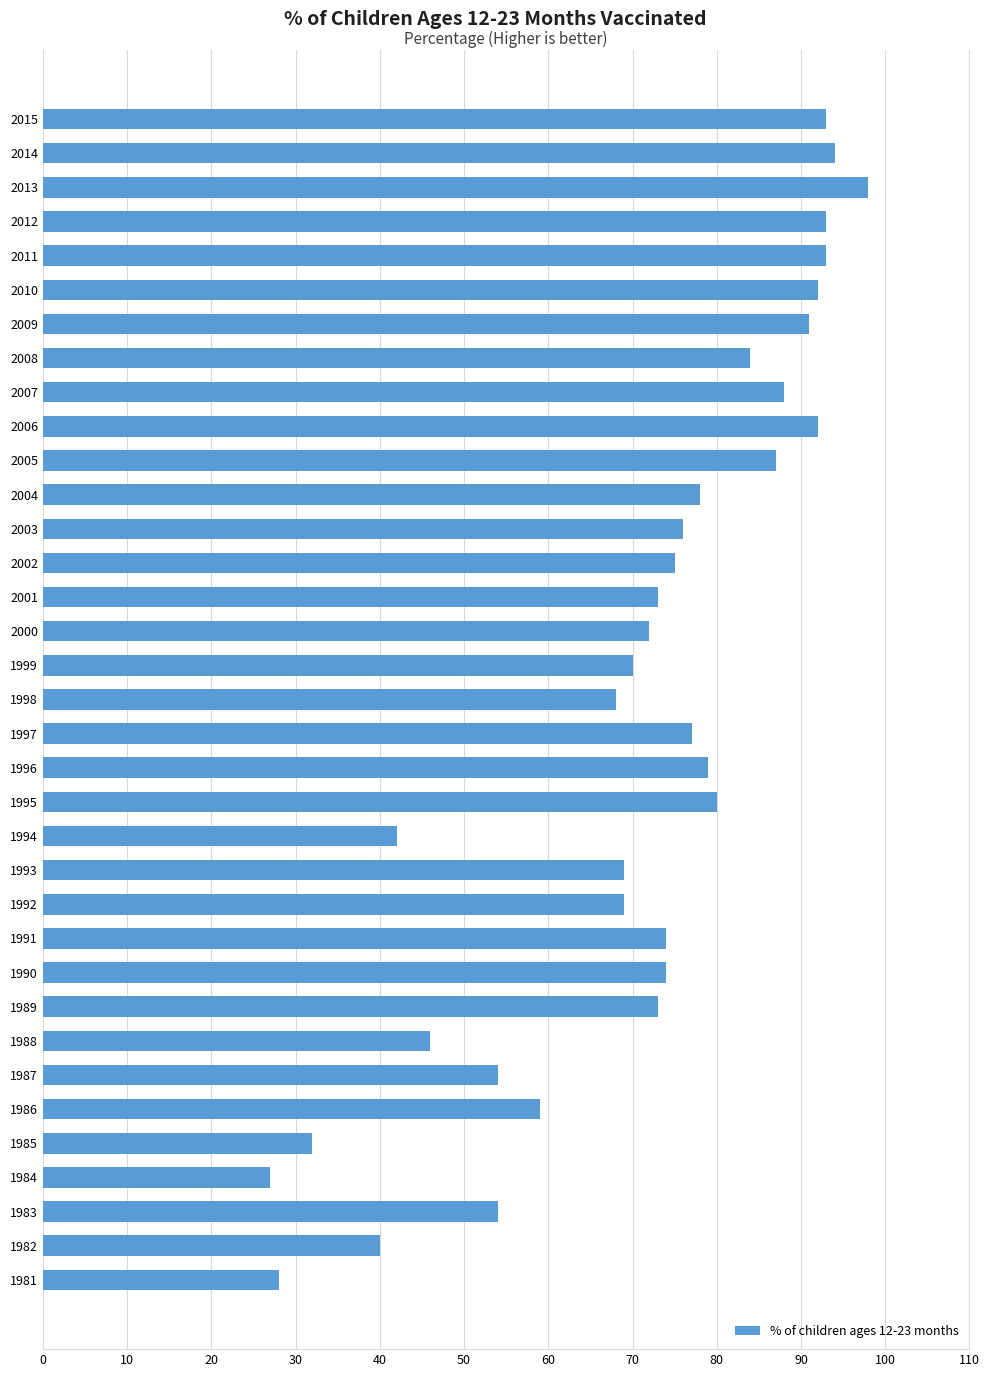

What is the change in value from 1999 to 2005?

+17